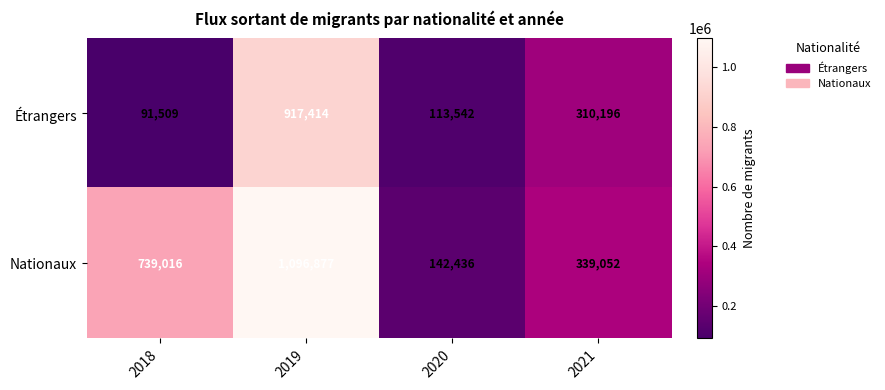

What is the difference between the second highest and minimum values in the Étrangers series?

218687